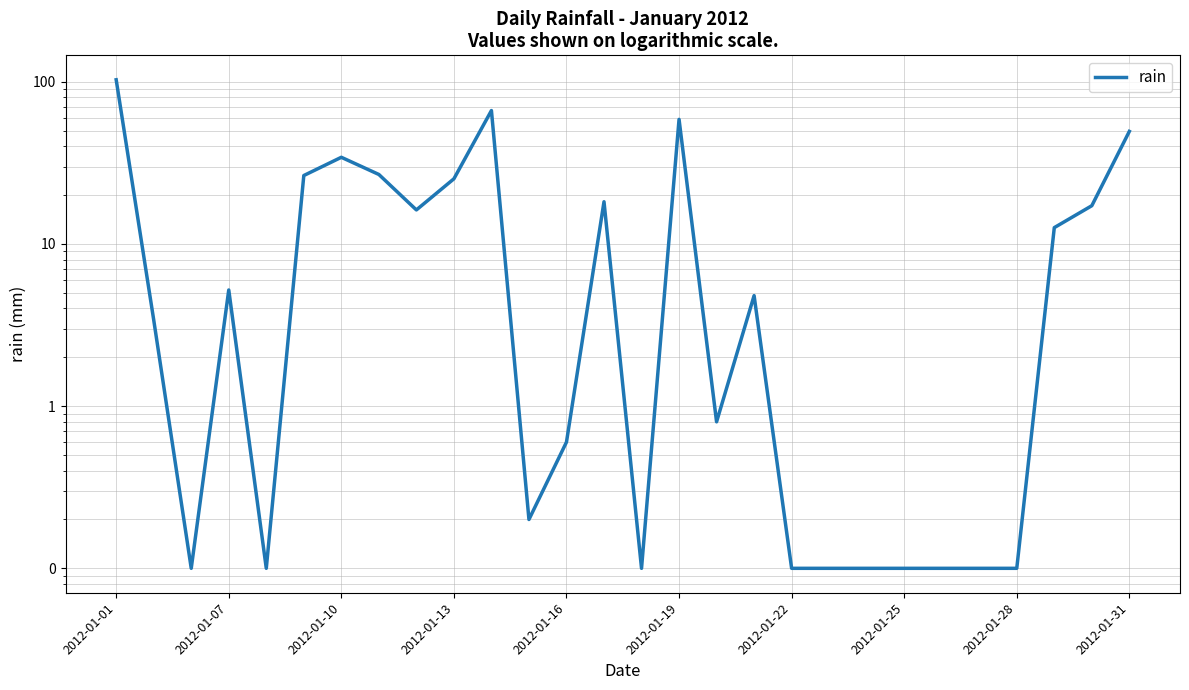

True or false: the data shows 0.2 at 11.

True